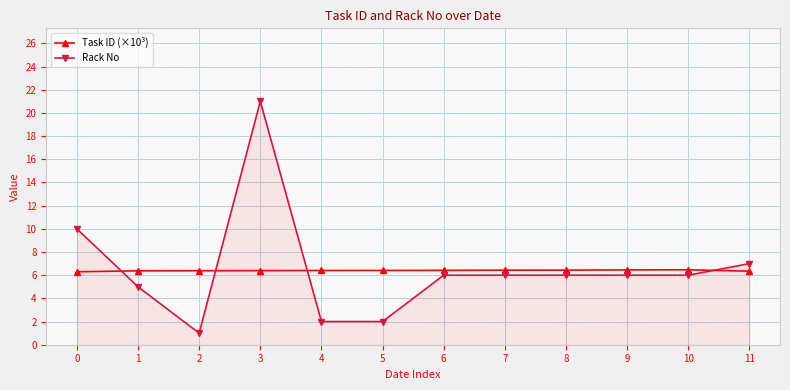

What is the spread (max minus min) of values at 4?

4.4